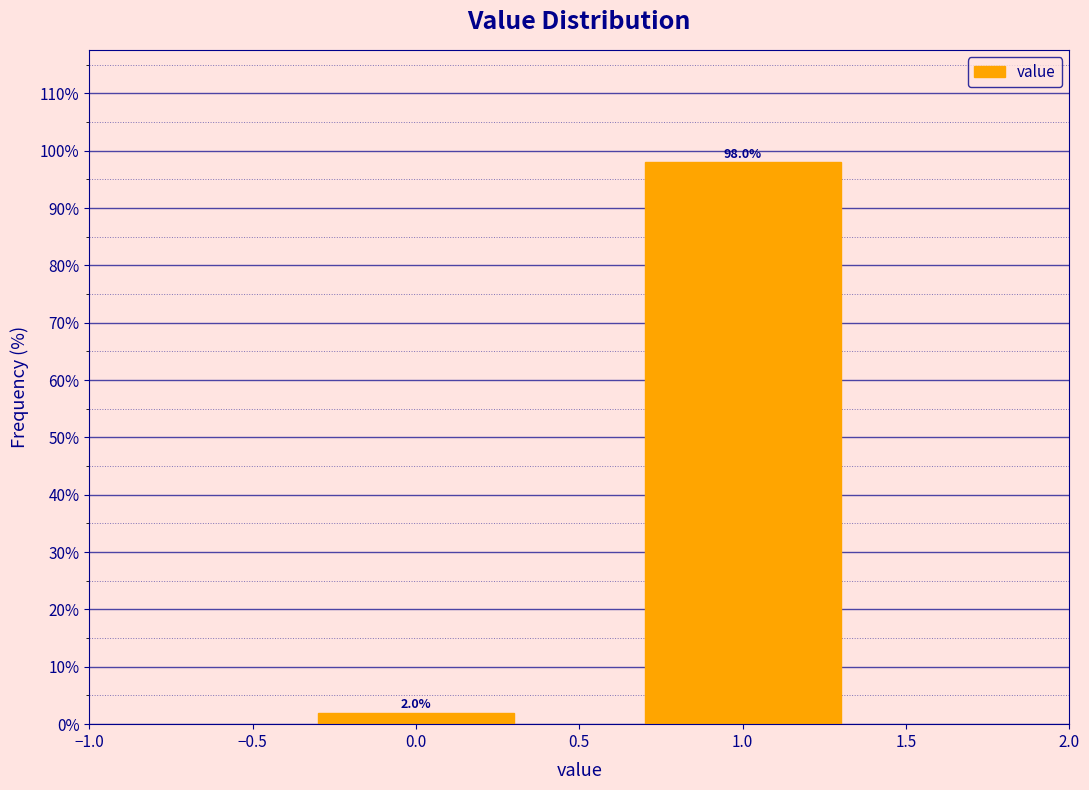

How tall is the bar that spans -0.5 to 0.5 on the x-axis?

2.0